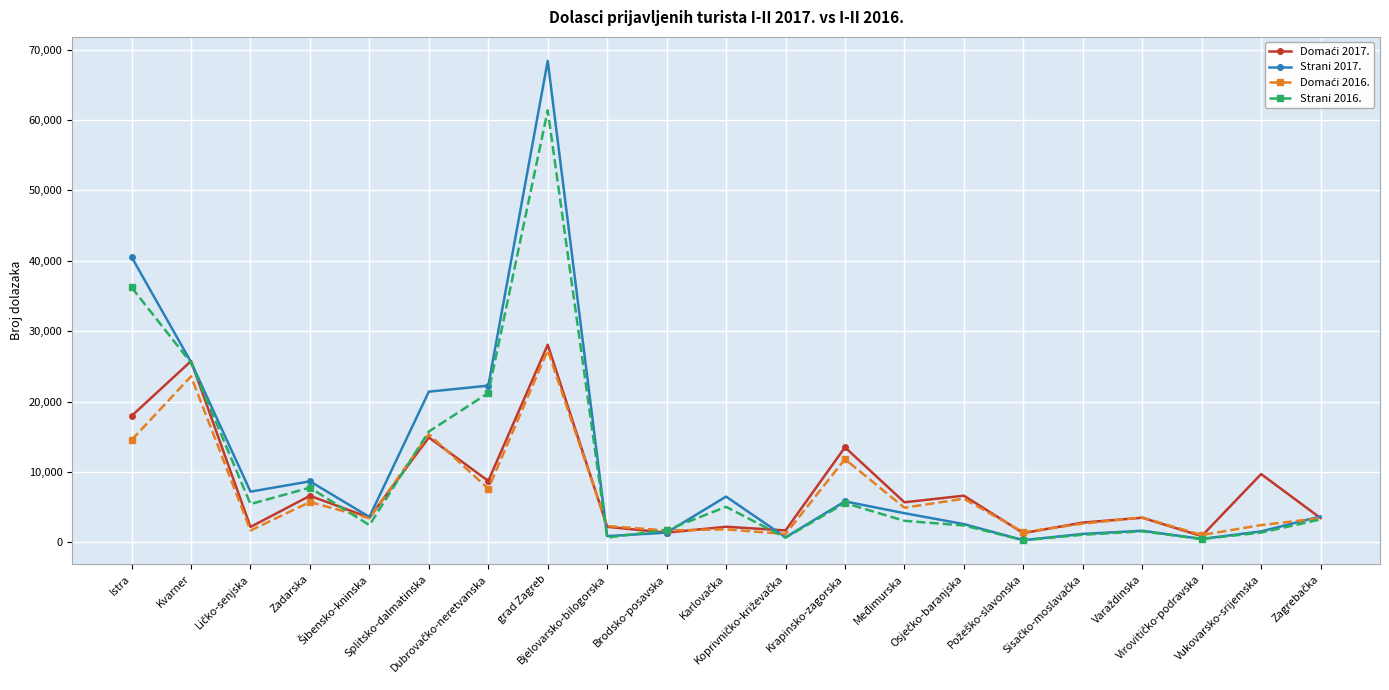

Between grad Zagreb and Međimurska, which series saw the biggest shift?

Strani 2017.